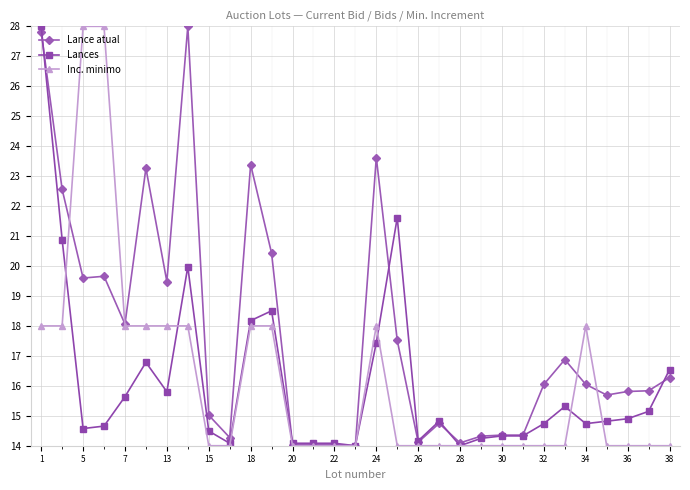

At how many categories does at least one series exceed 27?

4